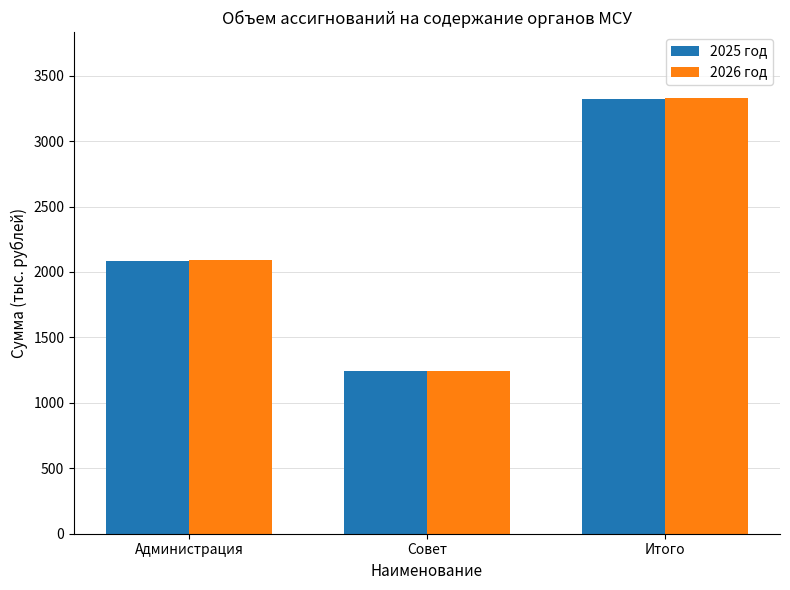

Are the bars horizontal?

No